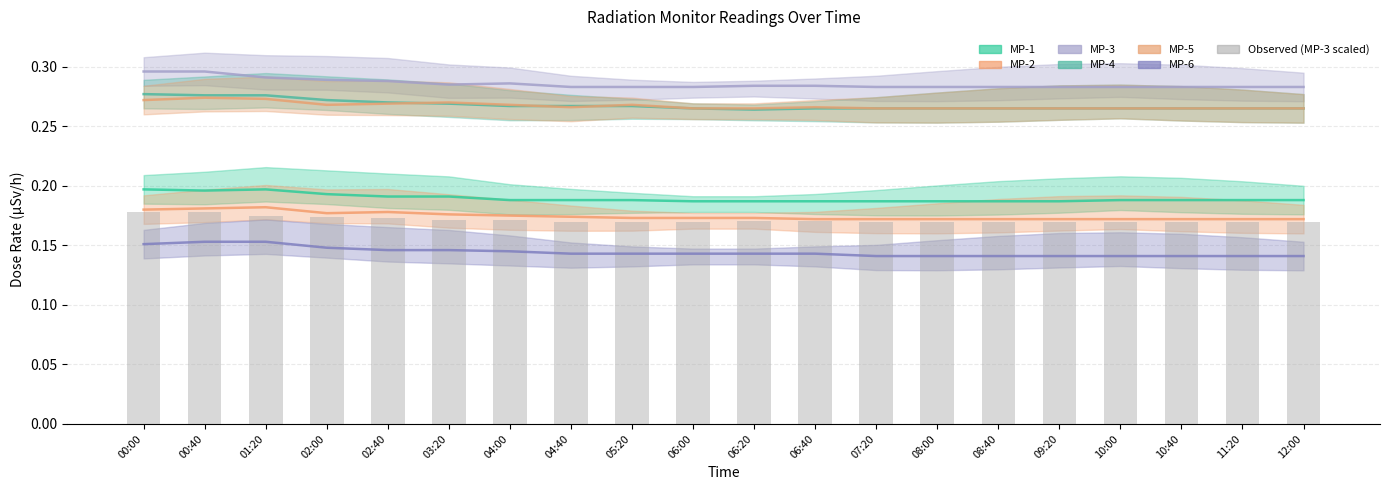

Are the bars horizontal?

No